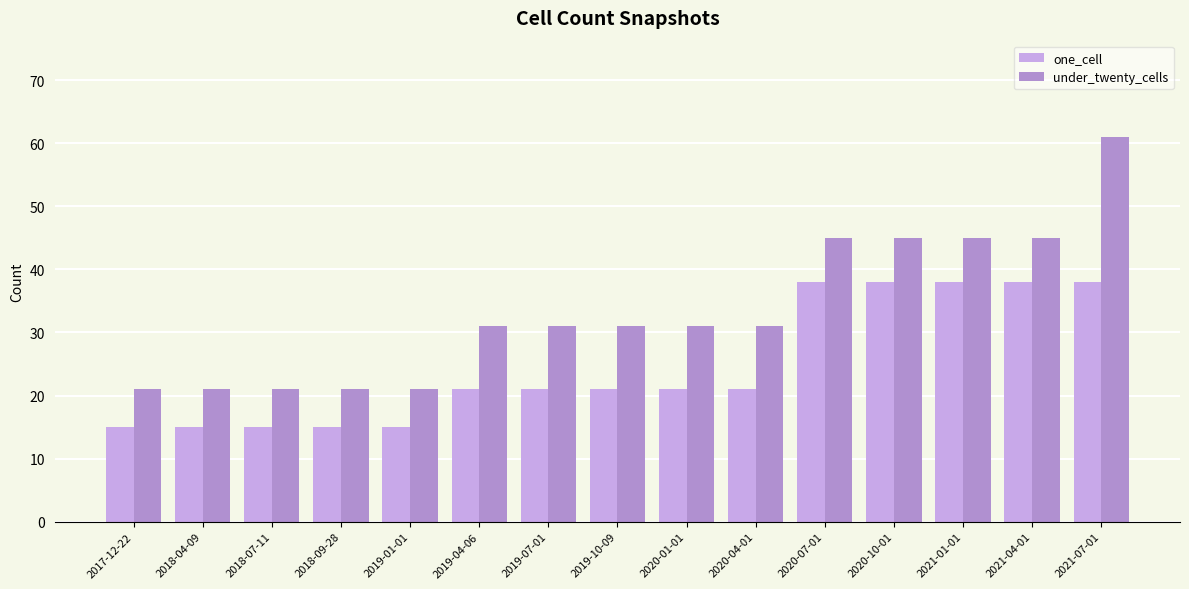

What position from the left is 2021-07-01?

15